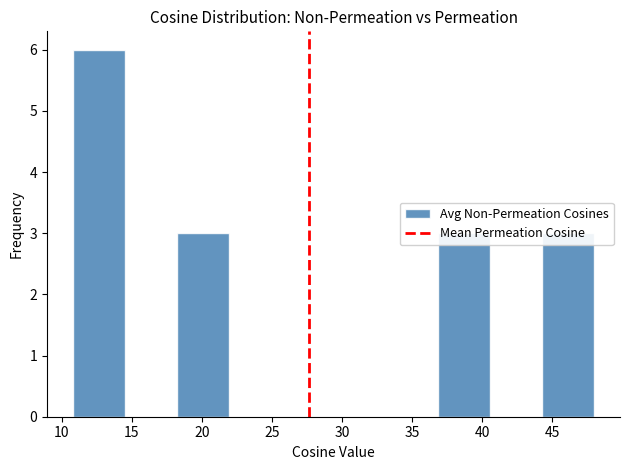

Reading left to right, transcribe this chart: for each bar, give the range it covers on the x-axis and its height. Neither the bar edges nor the heights are printed on the chart, so give them approximately, as read against the axes.

11.0 to 14.5: 6
14.5 to 18.0: 0
18.0 to 22.0: 3
22.0 to 25.5: 0
25.5 to 29.5: 0
29.5 to 33.0: 0
33.0 to 37.0: 0
37.0 to 40.5: 3
40.5 to 44.5: 0
44.5 to 48.0: 3